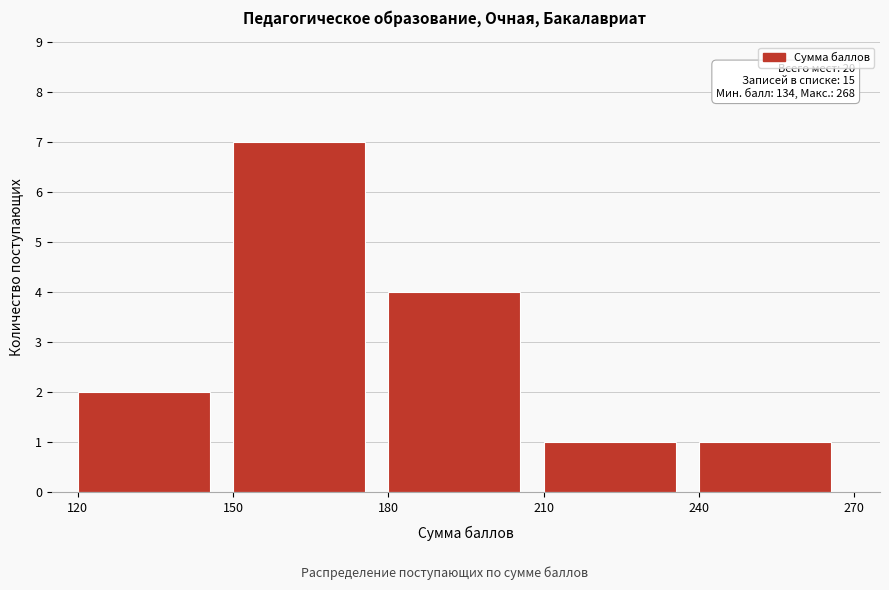

Over which range of the x-axis is the bar tallest?

150 to 180